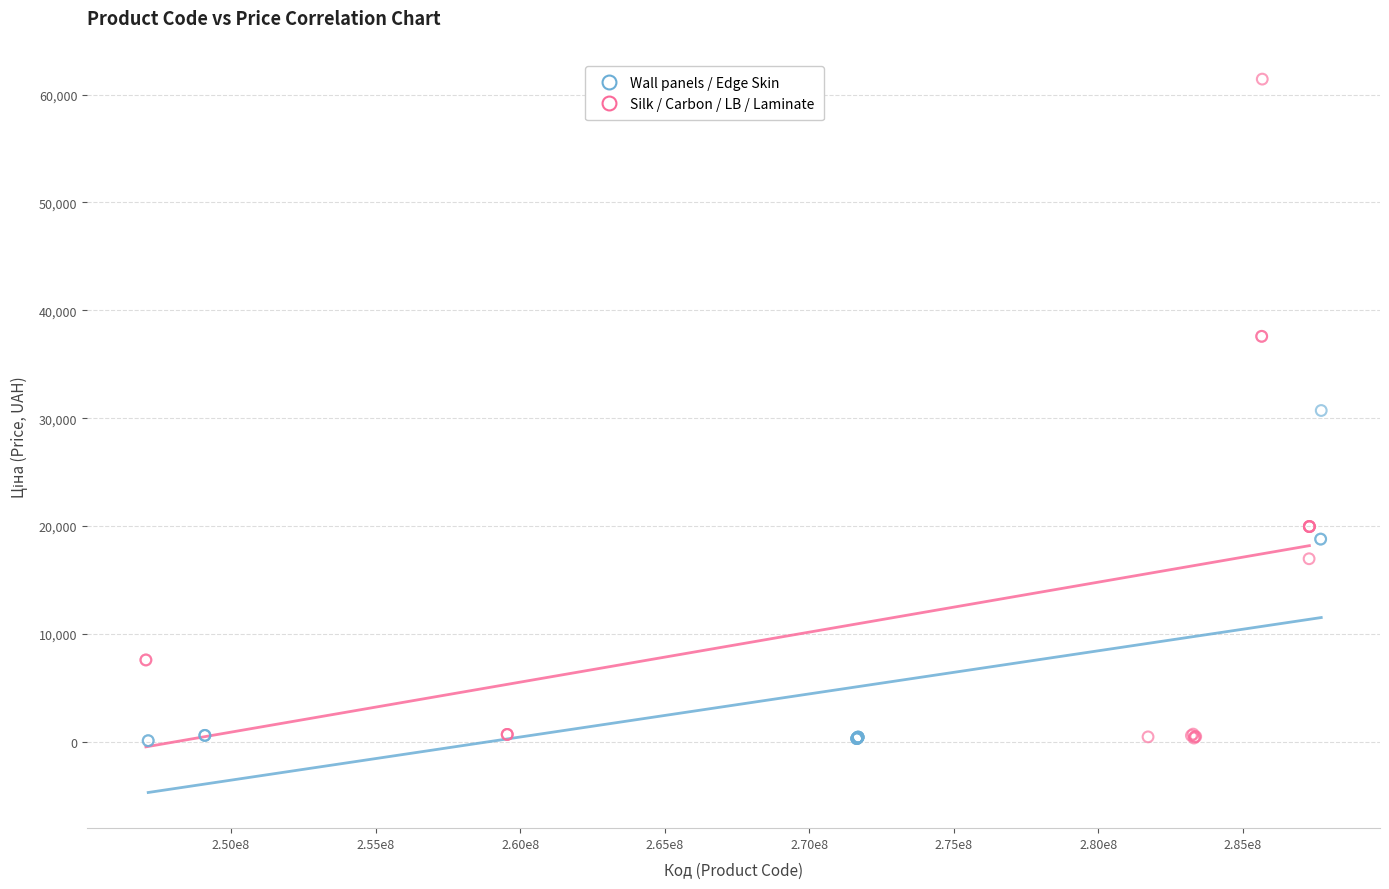

Which series contains the highest Y value?

Silk / Carbon / LB / Laminate